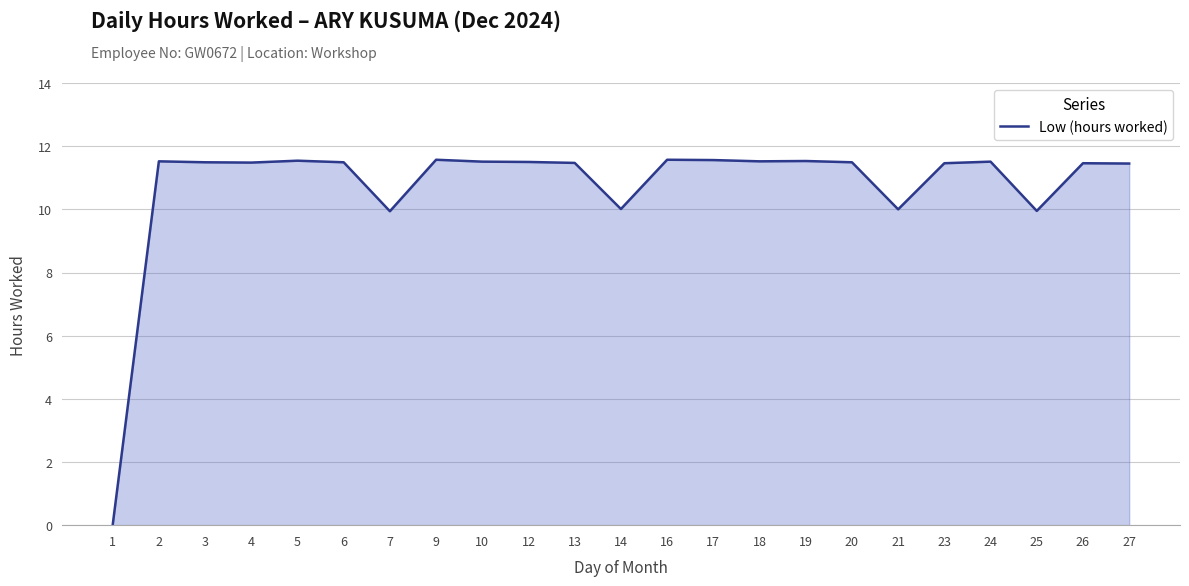

What is the maximum value shown in the chart?

11.6